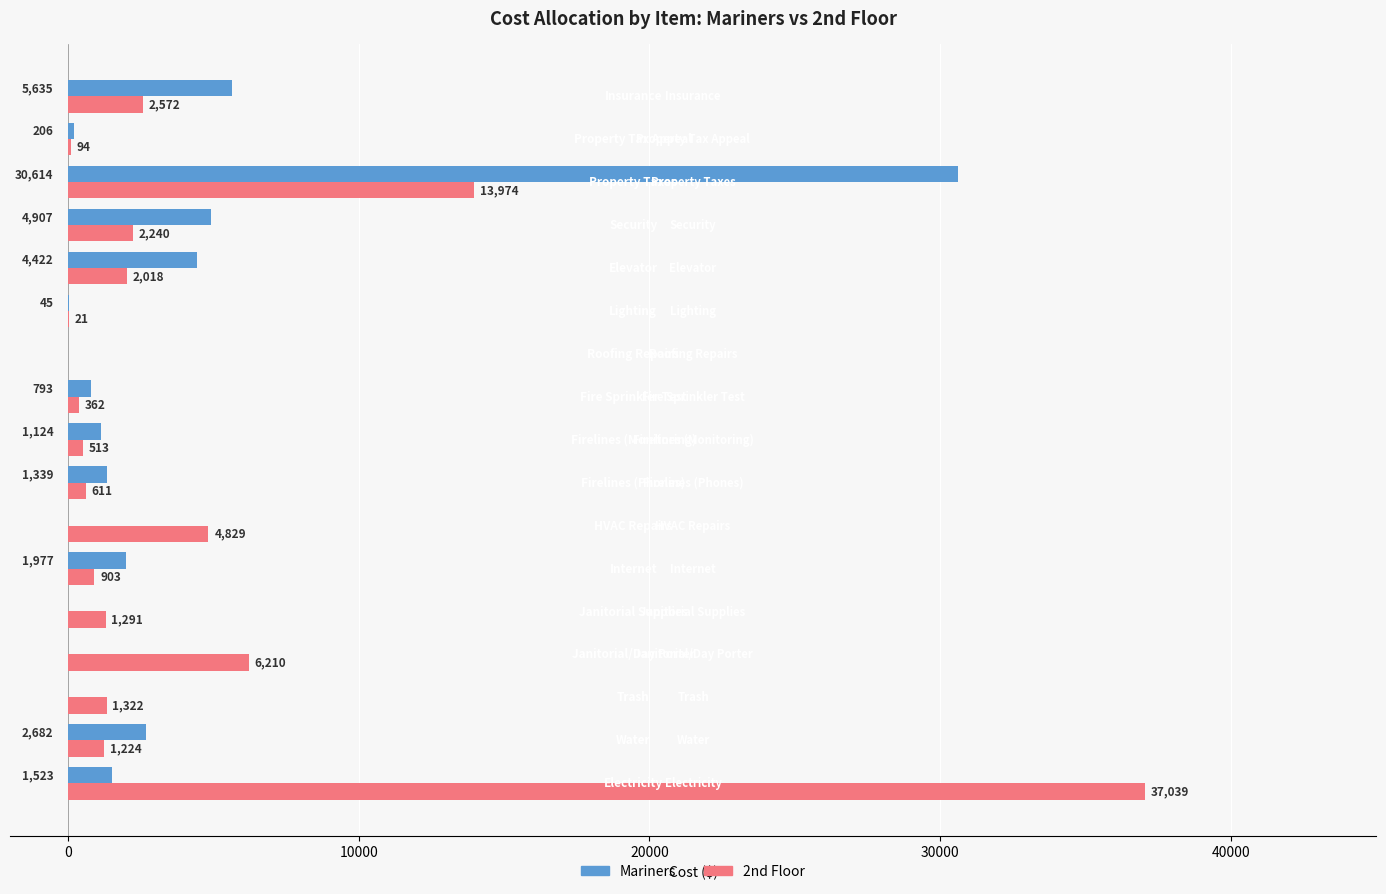

What is the sum of all 2nd Floor values?

75223.0